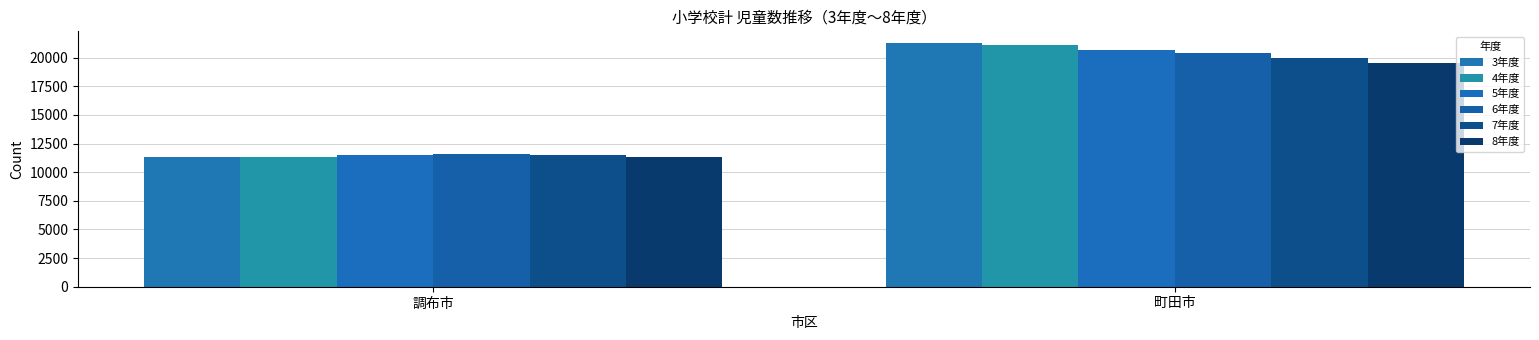

The 3年度 series shows 11358 at 調布市. True or false?

True